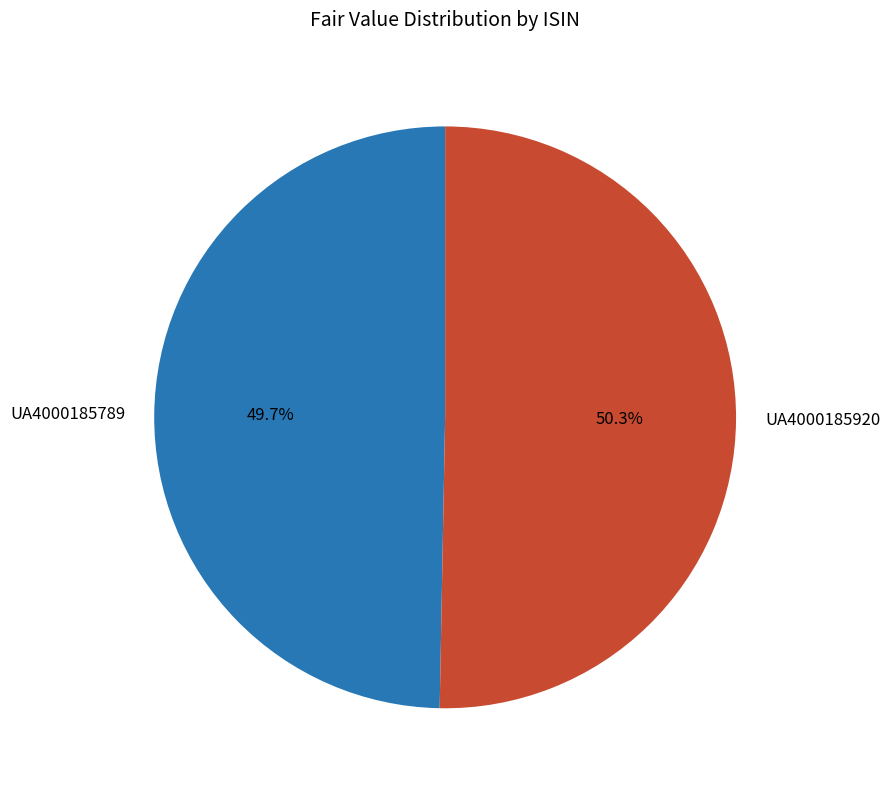

What portion of the pie excludes UA4000185920?

49.7%